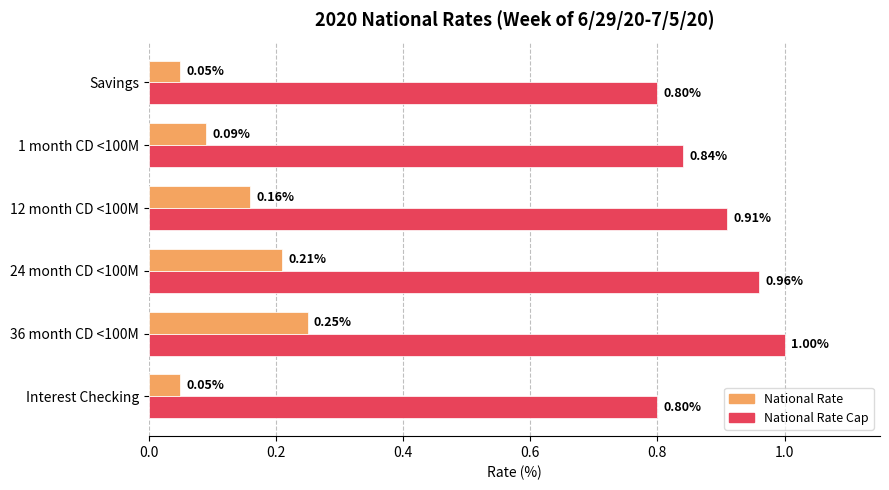

Which series has the widest spread of values?

National Rate